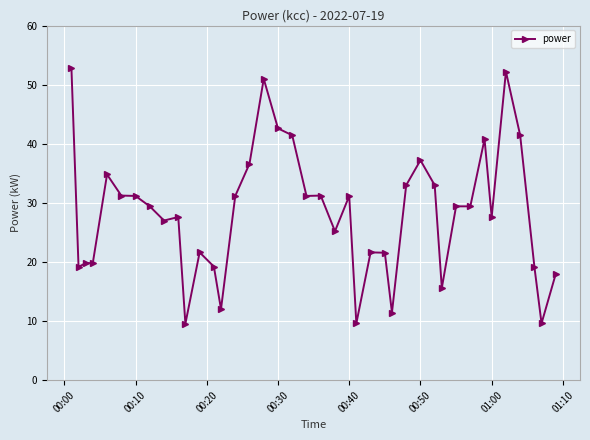

What is the smallest value displayed?

9.6